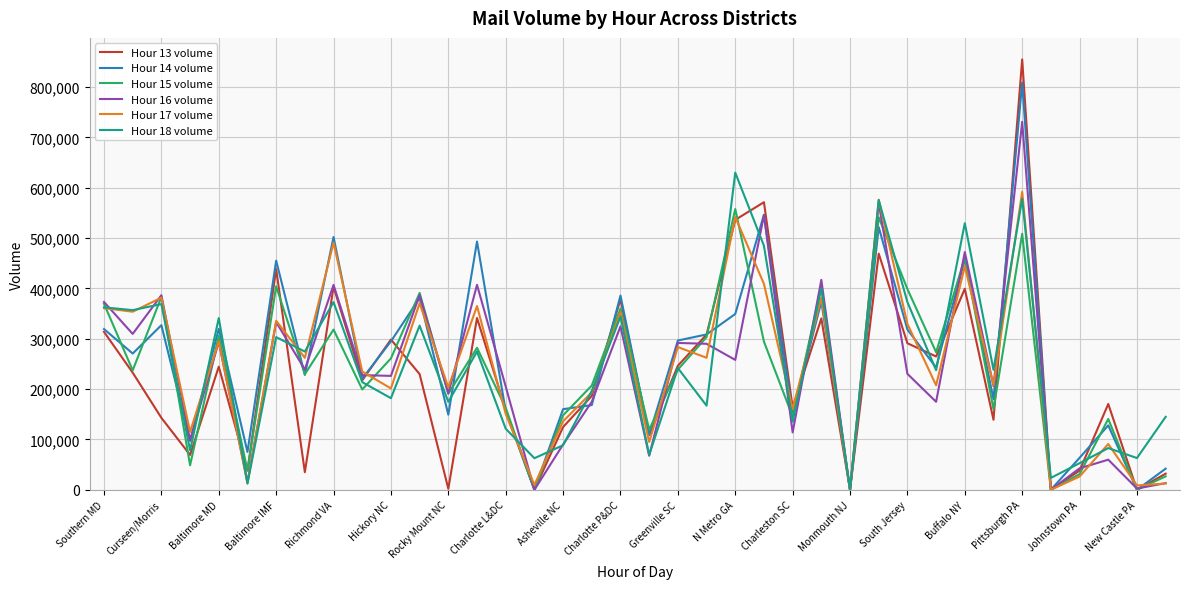

What is the greatest value displayed?

855093